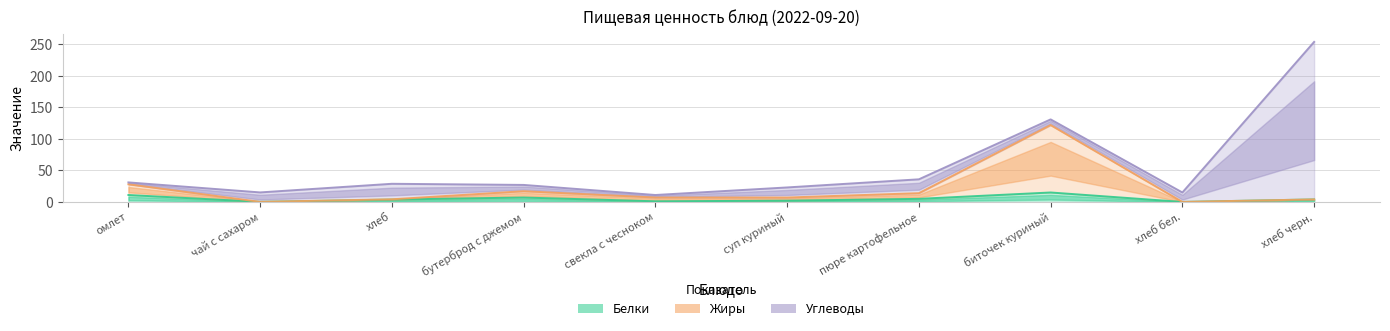

At which category does Белки reach its first local valley?

чай с сахаром